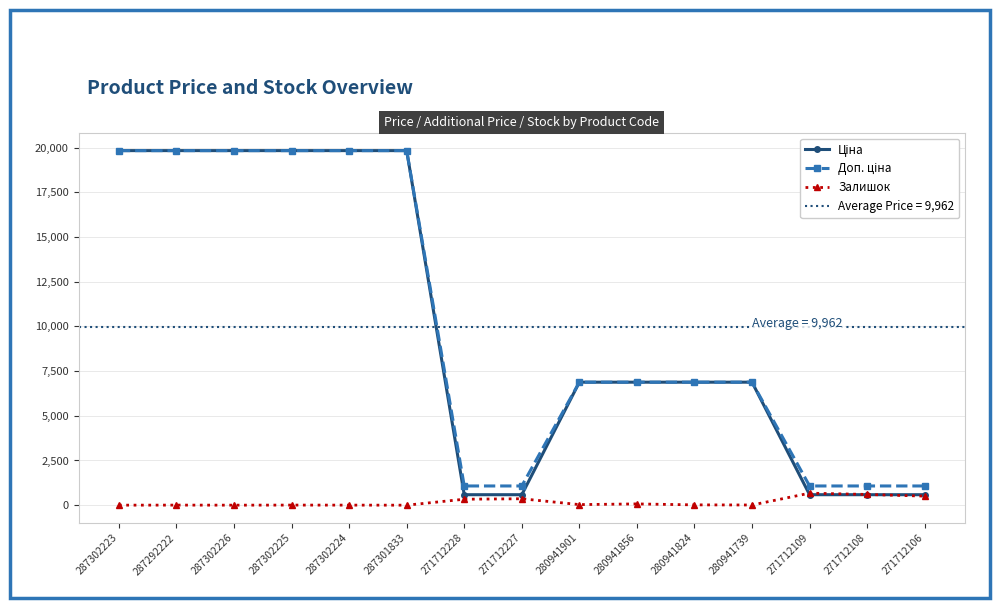

The value of Доп. ціна at 280941739 is 6879.5. True or false?

True